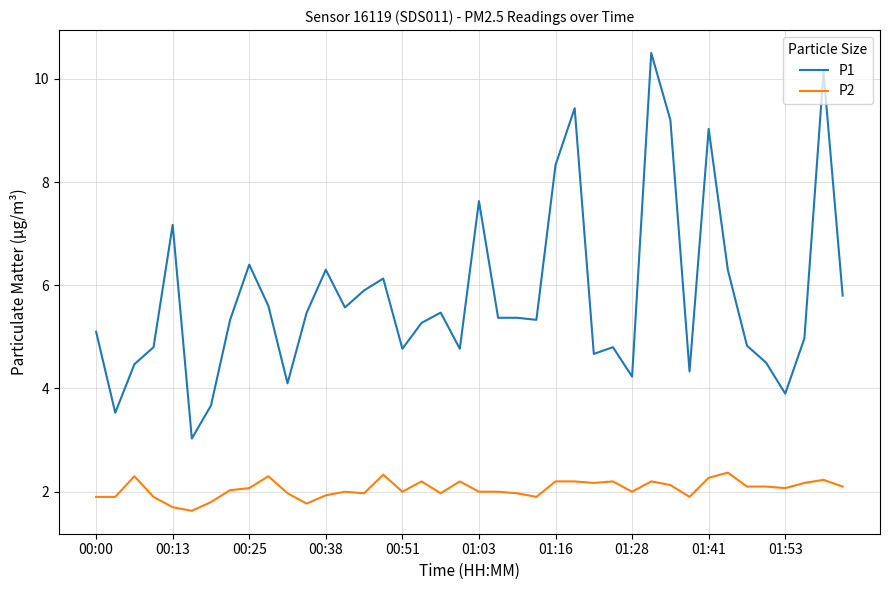

Which series has the widest spread of values?

P1